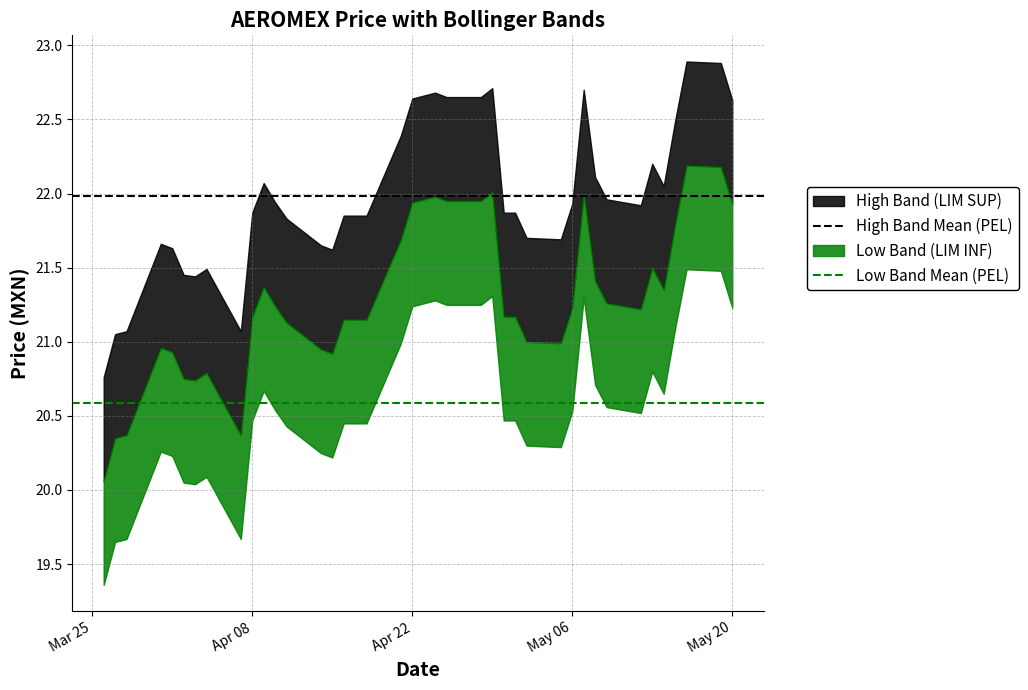

At which label does High Band Mean (PEL) reach its peak?

Mar 25